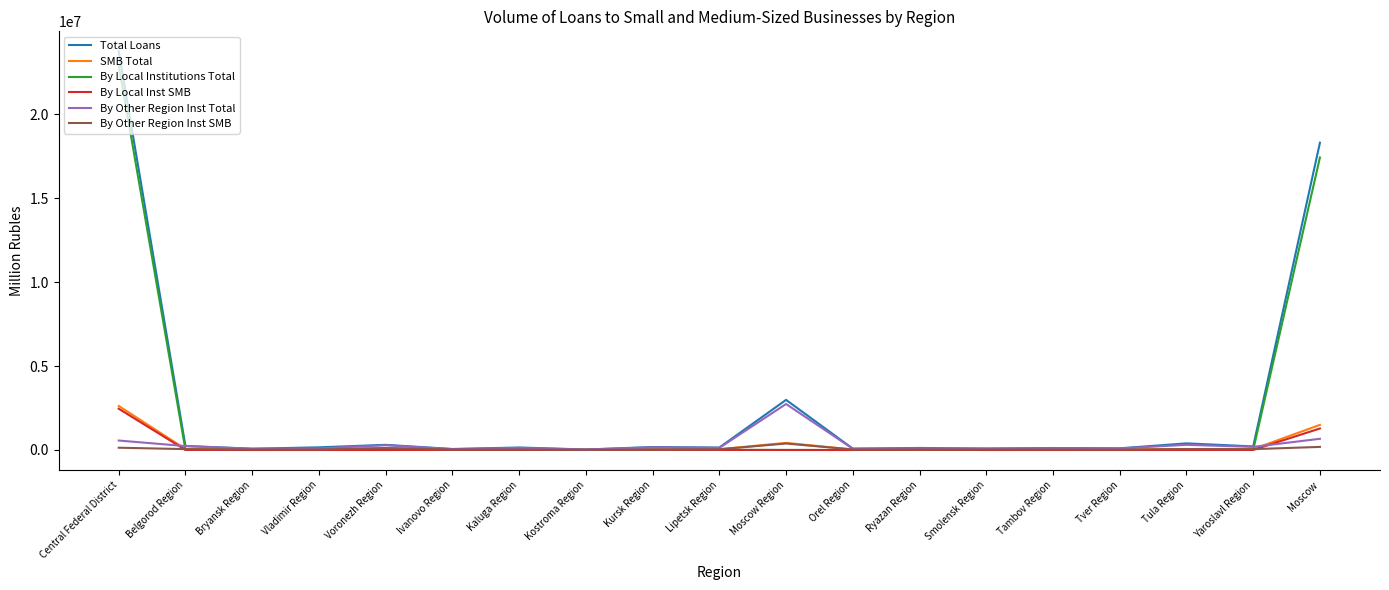

At which category is the sum across all series the highest?

Central Federal District